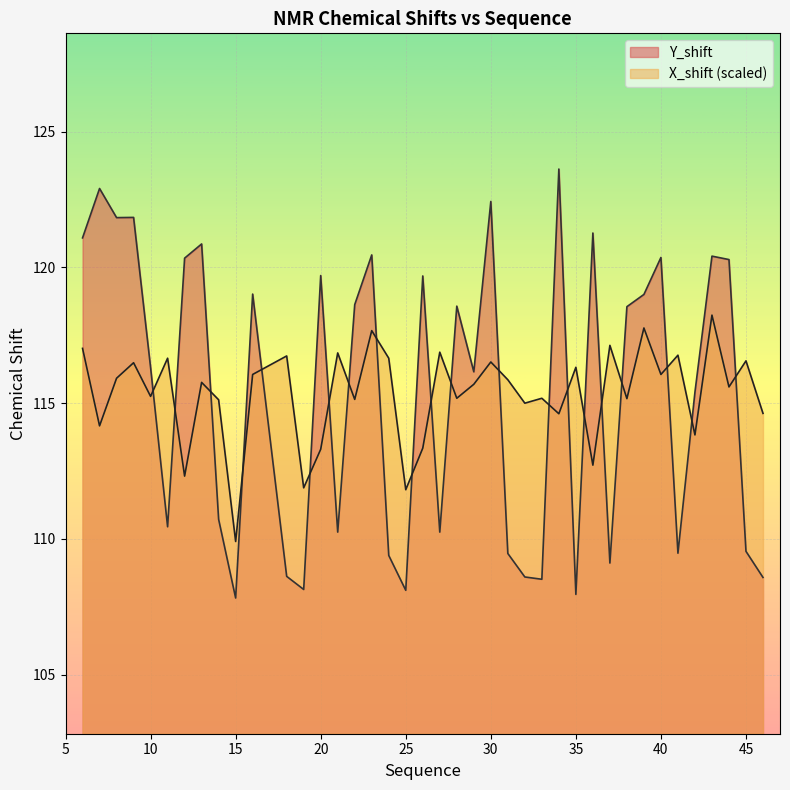

What is the average value of the X_shift series?

115.3